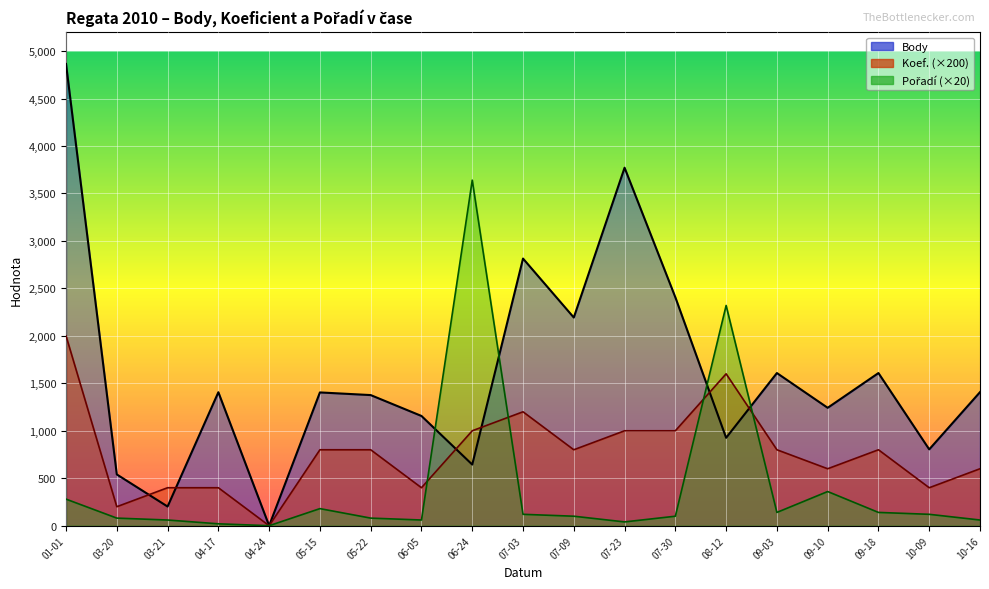

What is the label of the 7th point from the right?

07-30